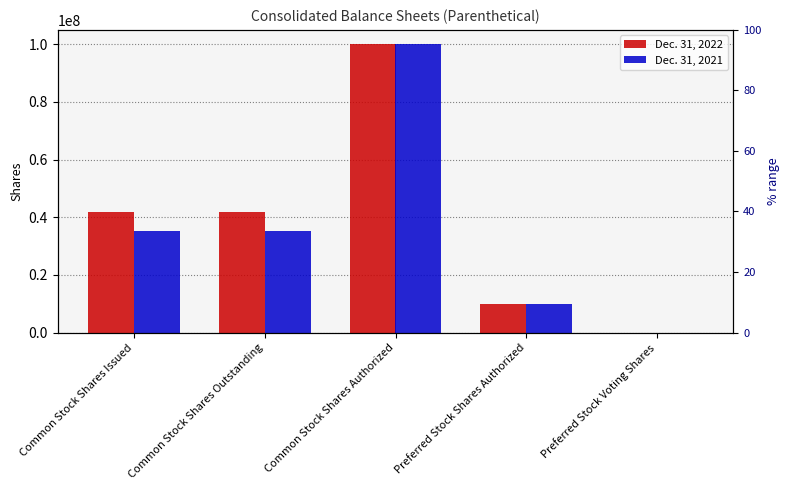

What is the sum of the Dec. 31, 2022 values at Common Stock Shares Outstanding and Preferred Stock Voting Shares?

41715531